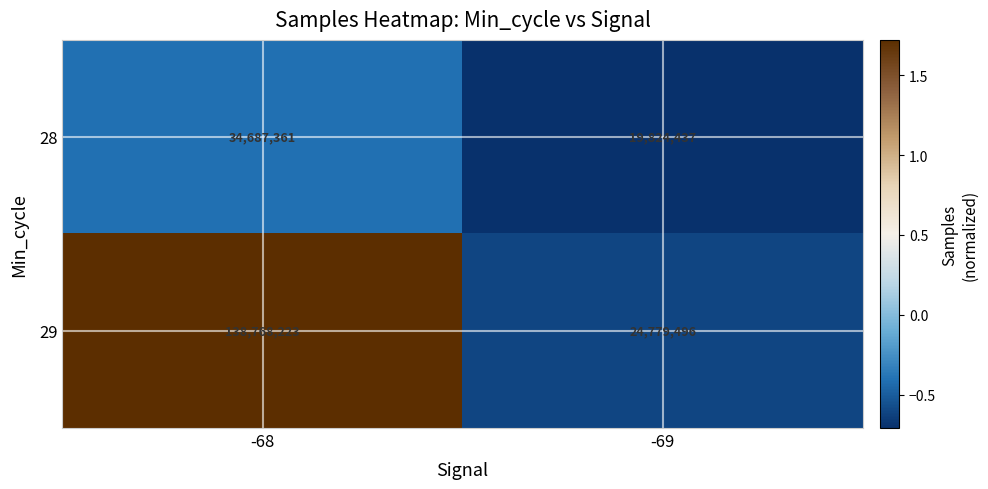

Which series has the widest spread of values?

29